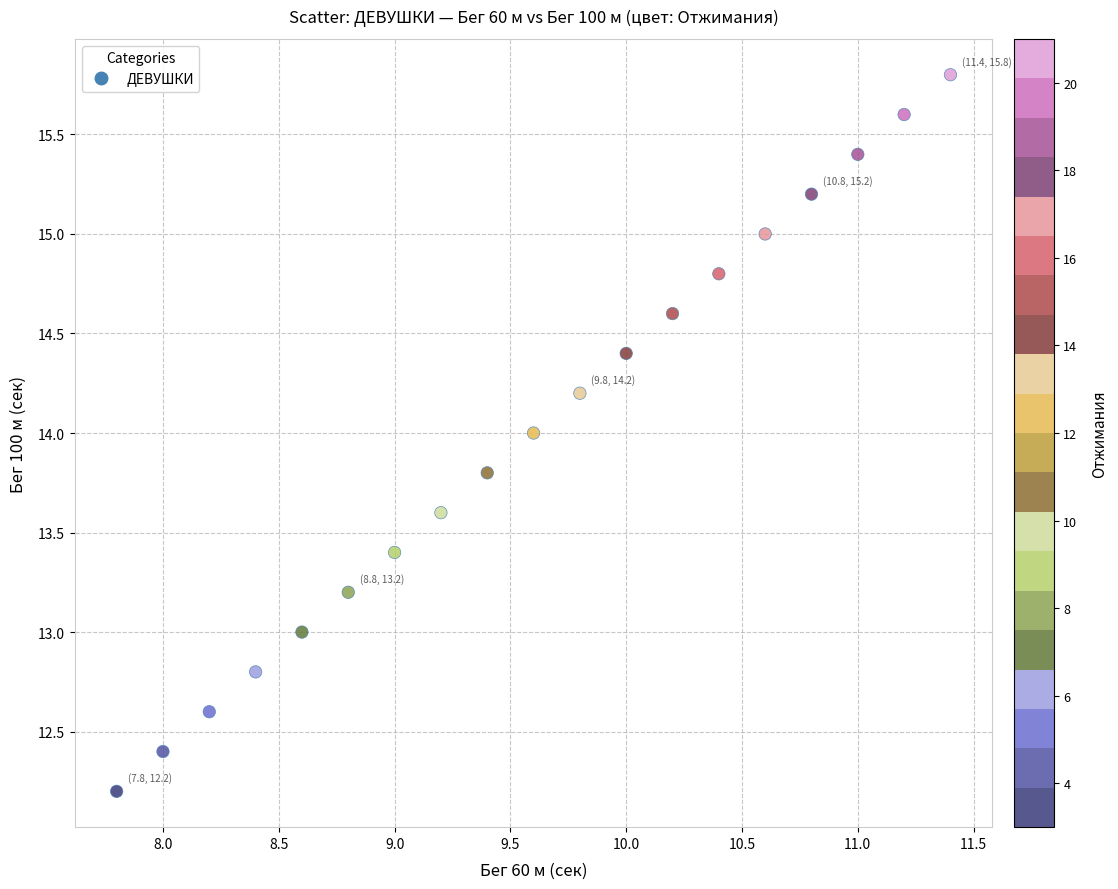

What is the range of Y values (max minus min)?

3.6